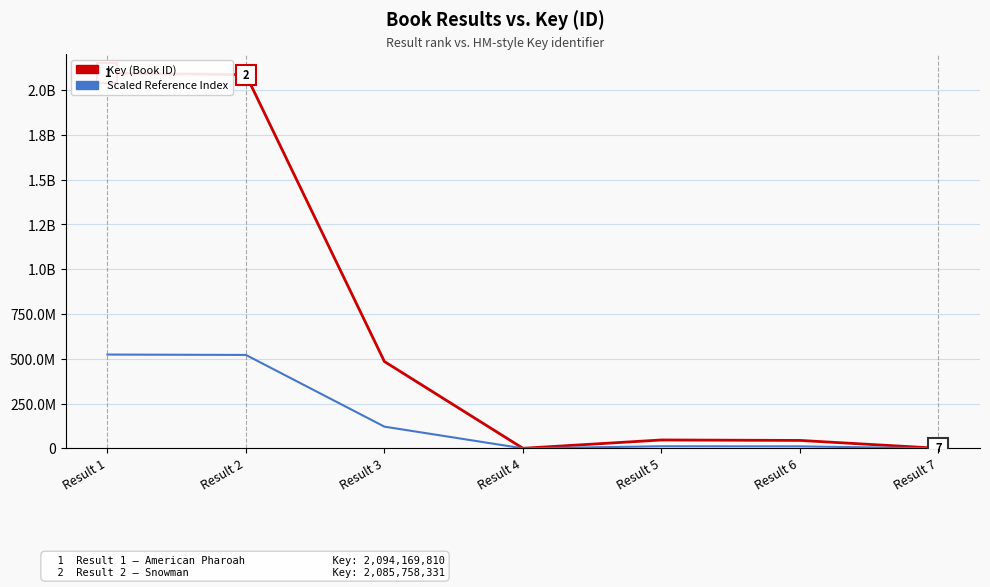

True or false: Key (Book ID) has more than 2 points higher than both neighbors.

False